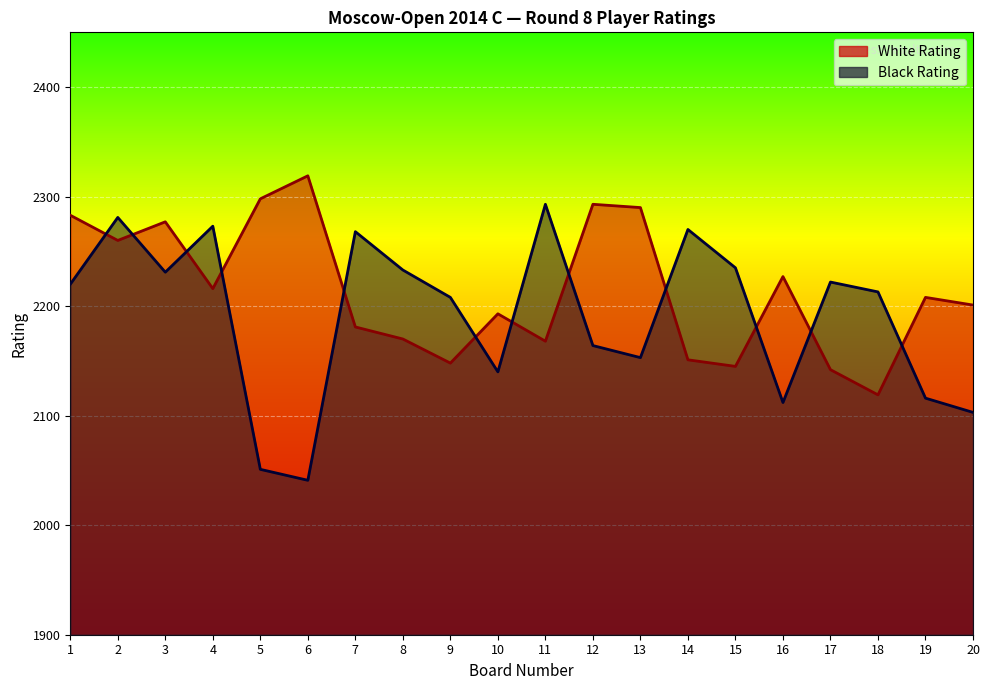

True or false: Black Rating and White Rating intersect in this chart.

True